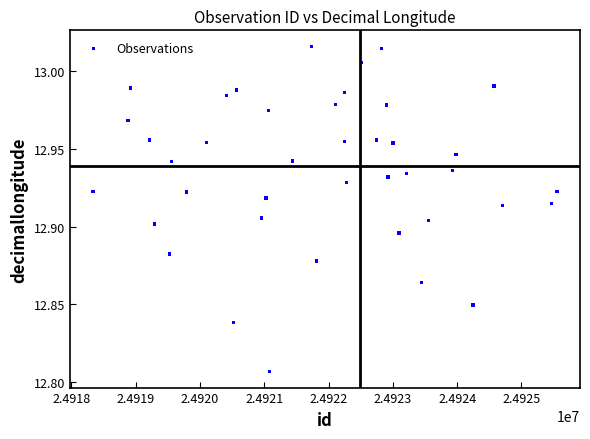

What is the range of X values (max minus min)?

7215.2